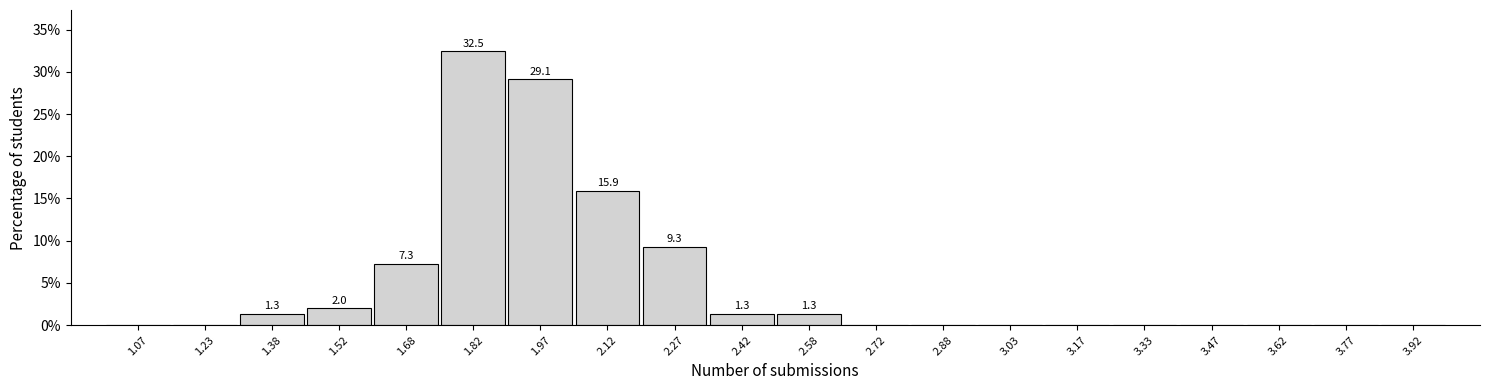

Over which range of the x-axis is the bar tallest?

1.75 to 1.90